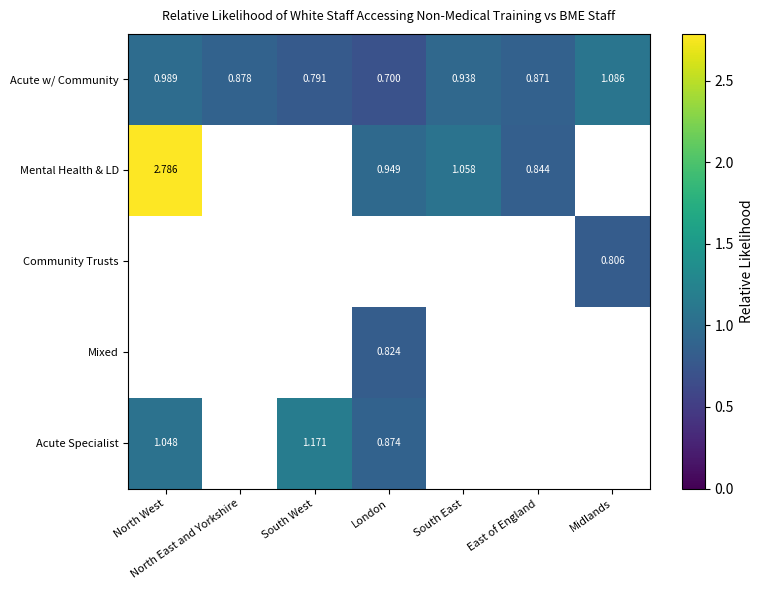

How many categories are shown in the chart?

7